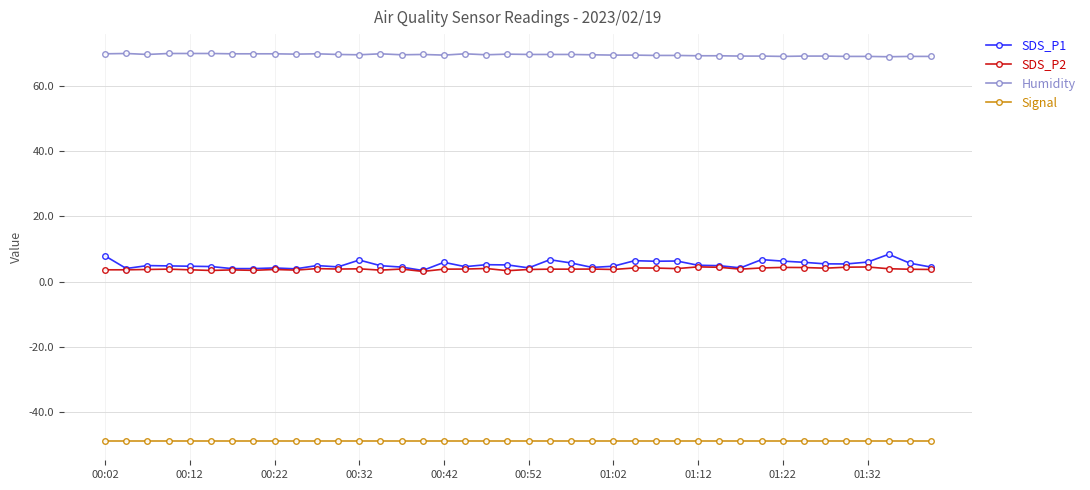

Which series has the largest total across all categories?

Humidity